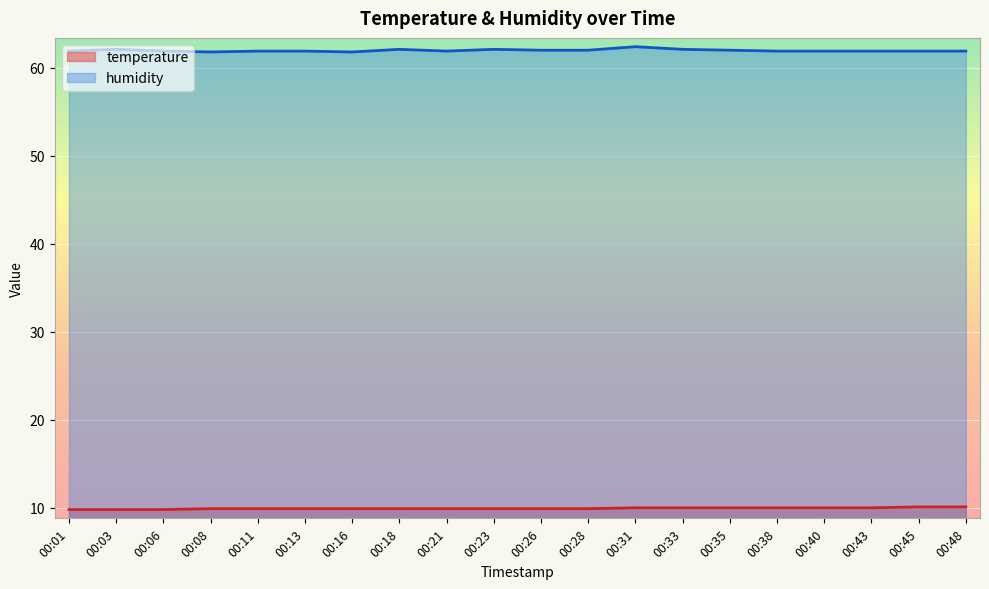

What are all the series names shown in the legend?

temperature, humidity